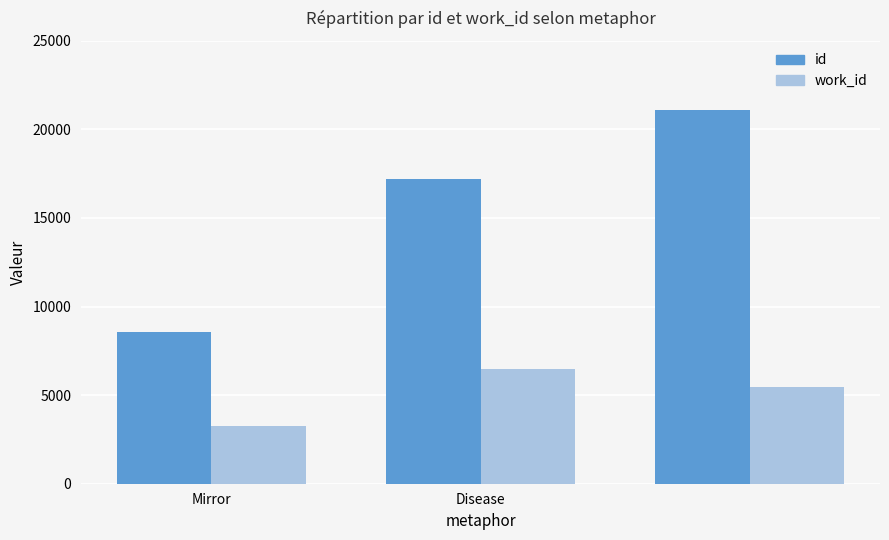

List the series in order of their overall mean, lowest first.

work_id, id